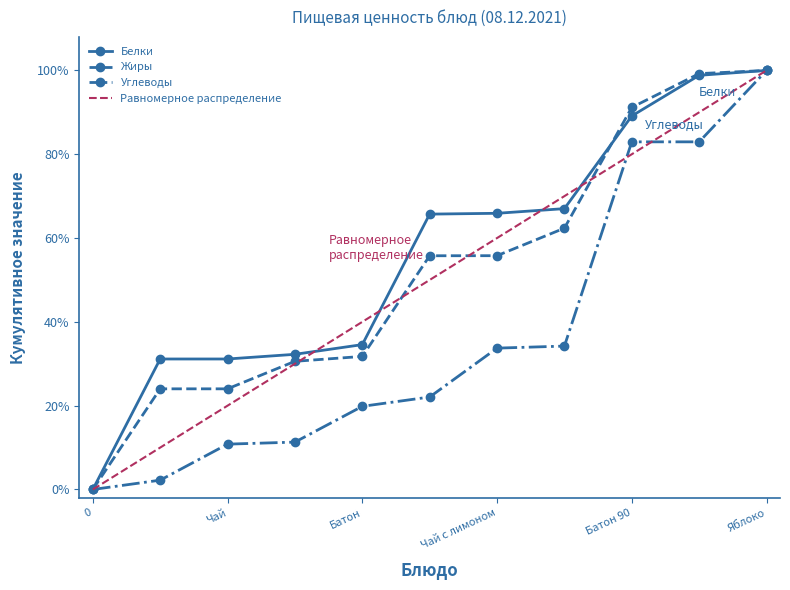

What is the highest value of the Жиры series?

100.0